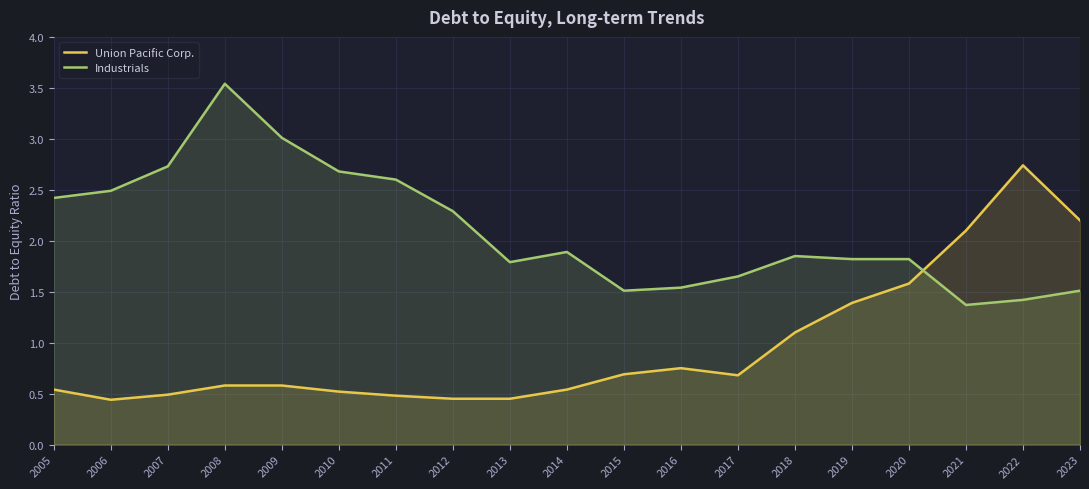

Which series has the largest range (max minus min)?

Union Pacific Corp.